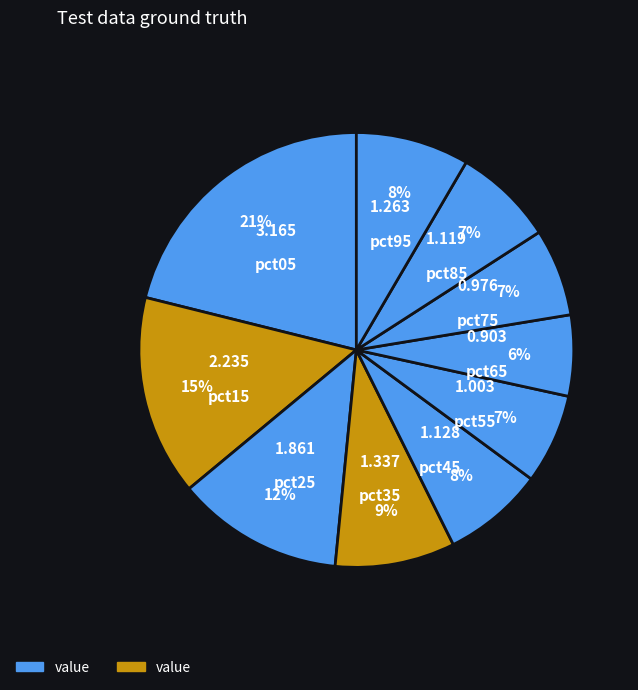

How many segments does this pie chart have?

10